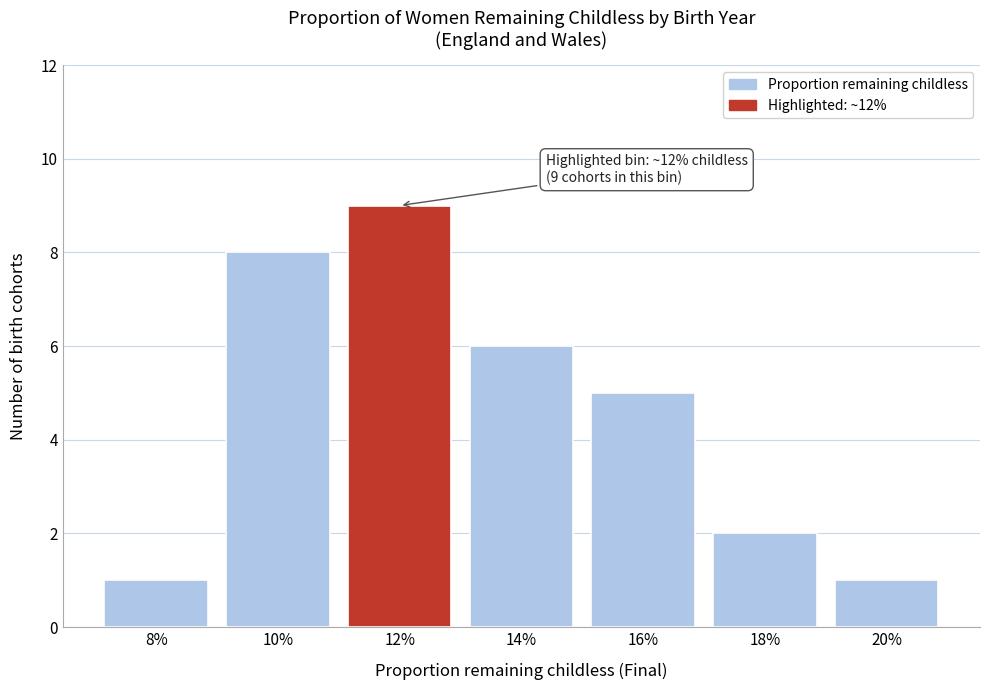

Reading left to right, extract all data points from this chart.

8%=1	10%=8	12%=9	14%=6	16%=5	18%=2	20%=1